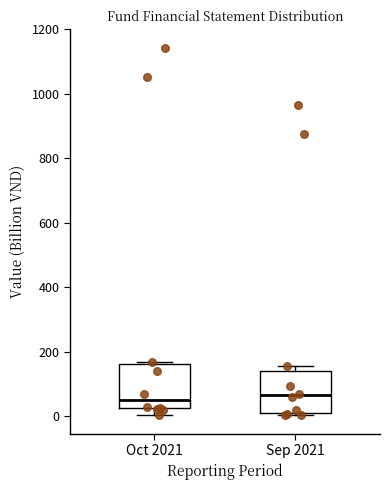

Reading left to right, read every box against the y-axis: the position of its median line, the range the box covers, and the ends of its whiskers. The values are not printed on the chart, so give them approximately, as read against the axis.

Oct 2021: median 40, box 20 to 160, whiskers 0 to 160 (just above the box's upper edge)
Sep 2021: median 60, box 20 to 140, whiskers 0 to 160